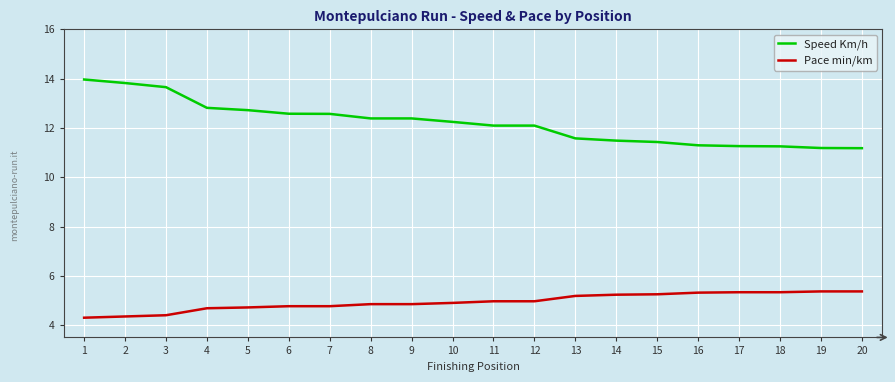

Which series has the largest total across all categories?

Speed Km/h